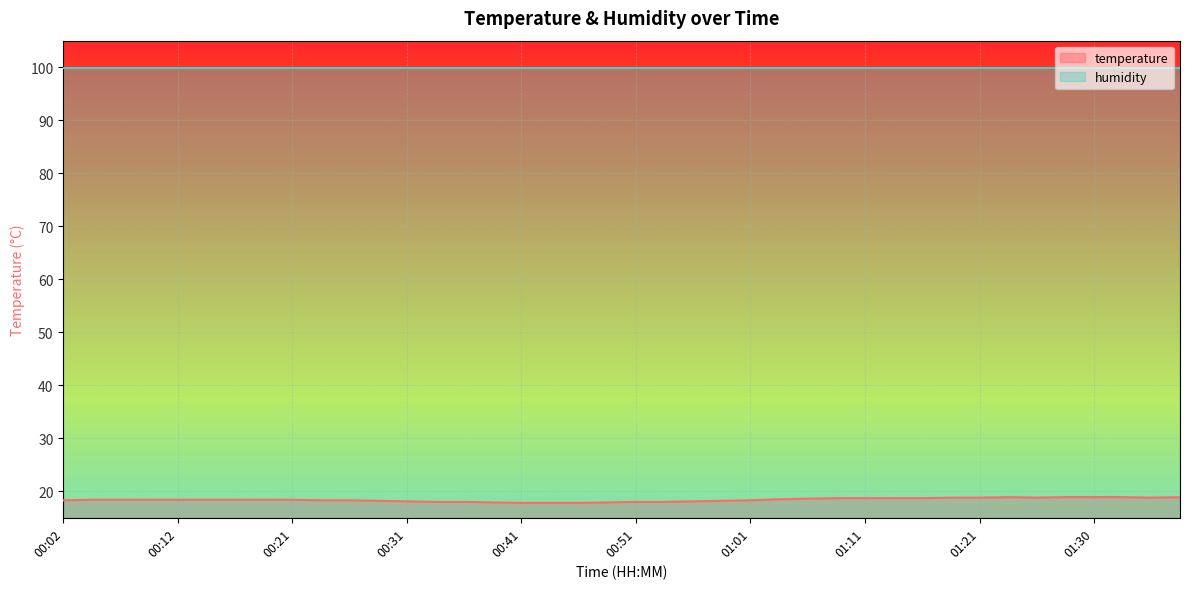

What is the average value?

18.4